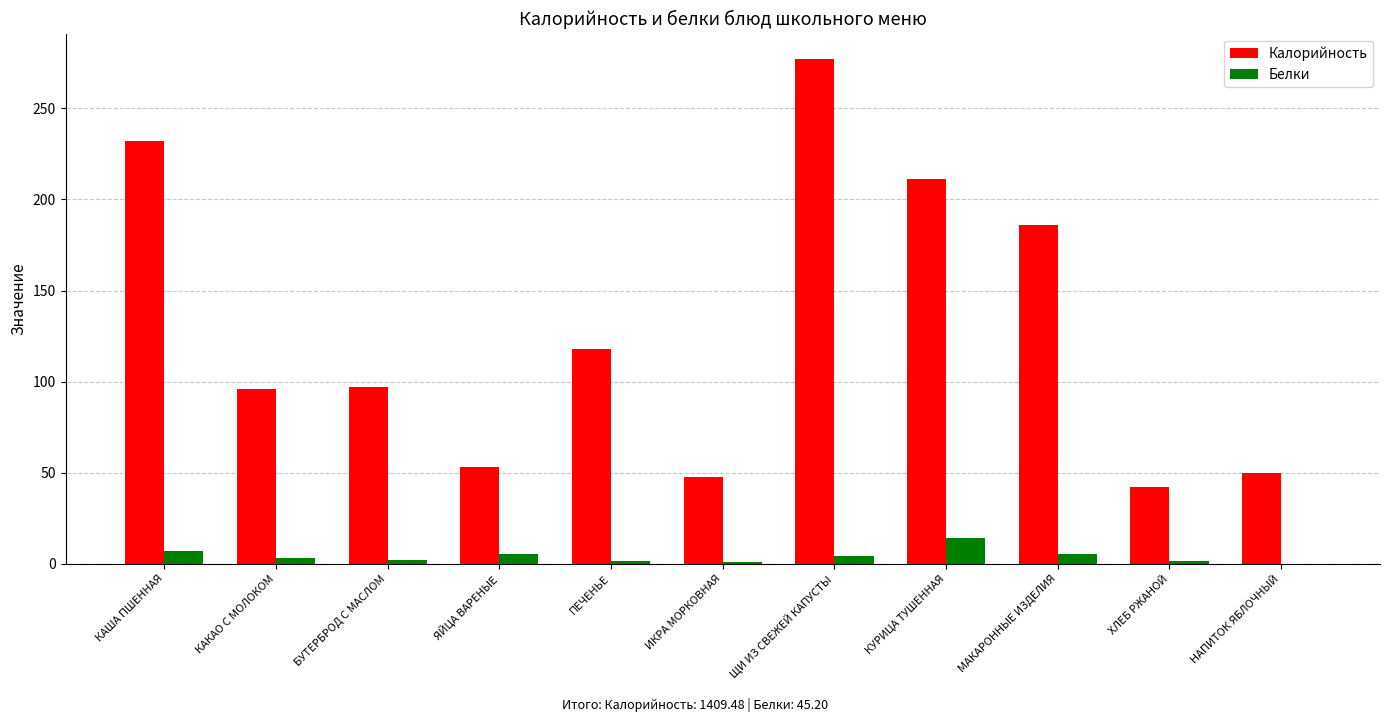

The Калорийность series shows 399.6 at КАША ПШЕННАЯ. True or false?

False